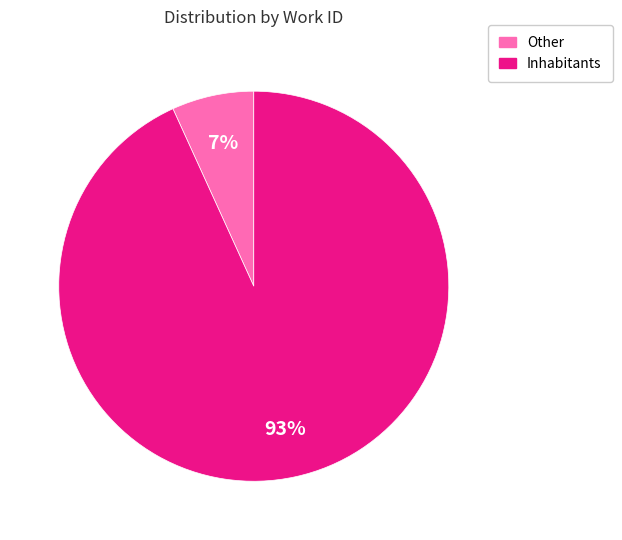

To the nearest percent, what is the difference between the largest and smallest slice percentages?

86%